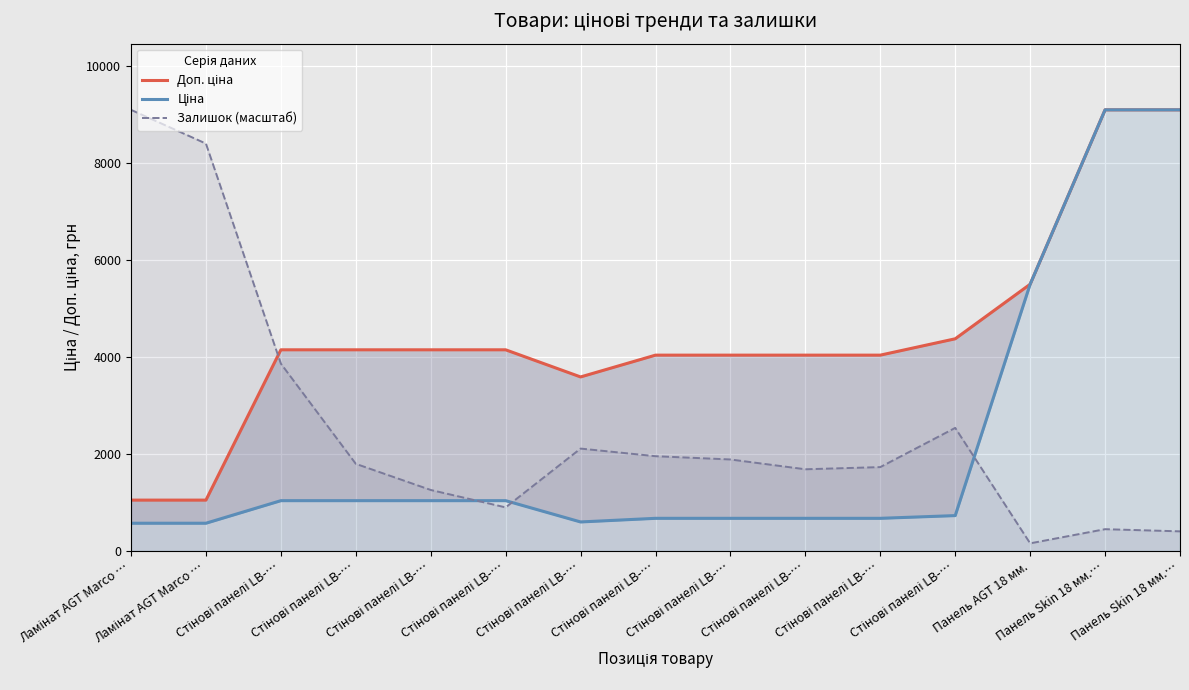

How many data points in Ціна are less than 728?

7